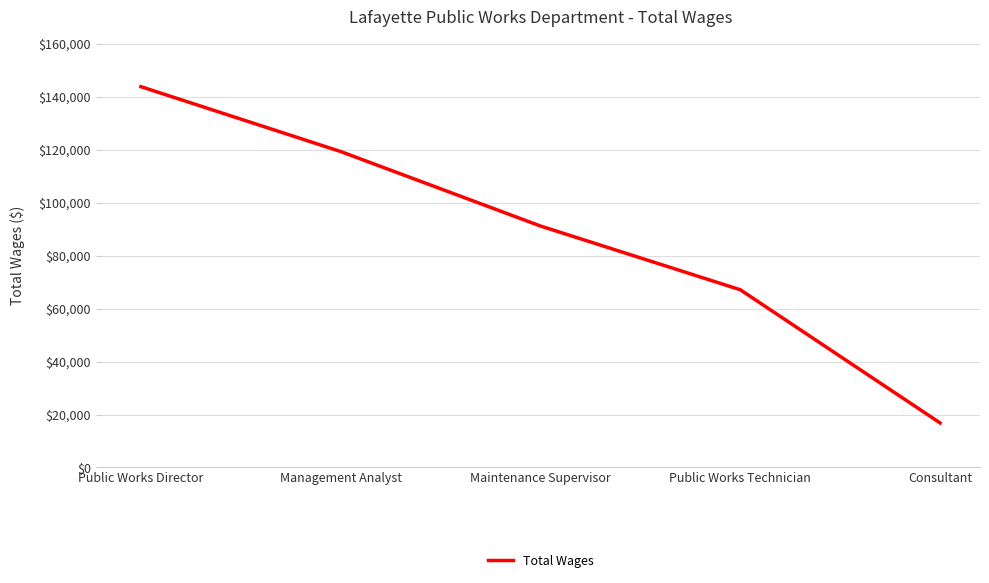

Count the number of data series in this chart.

1